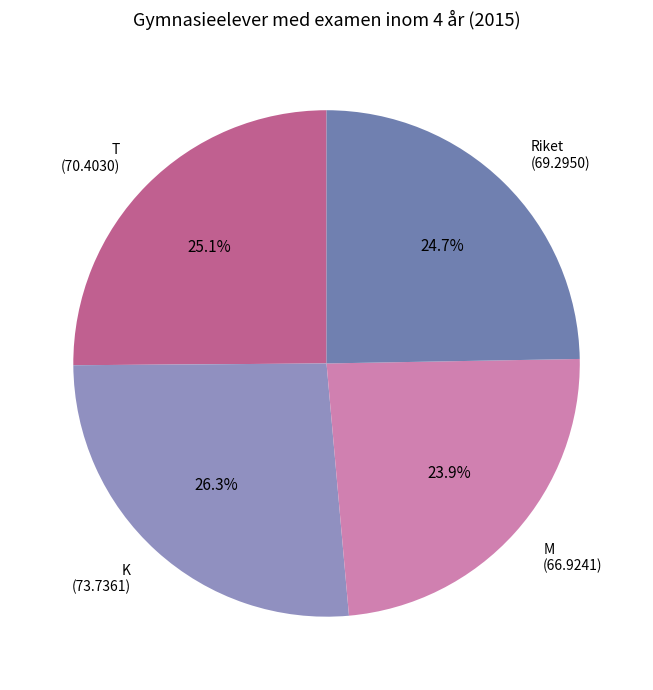

To the nearest percent, what is the combined percentage of Riket and K?

51%